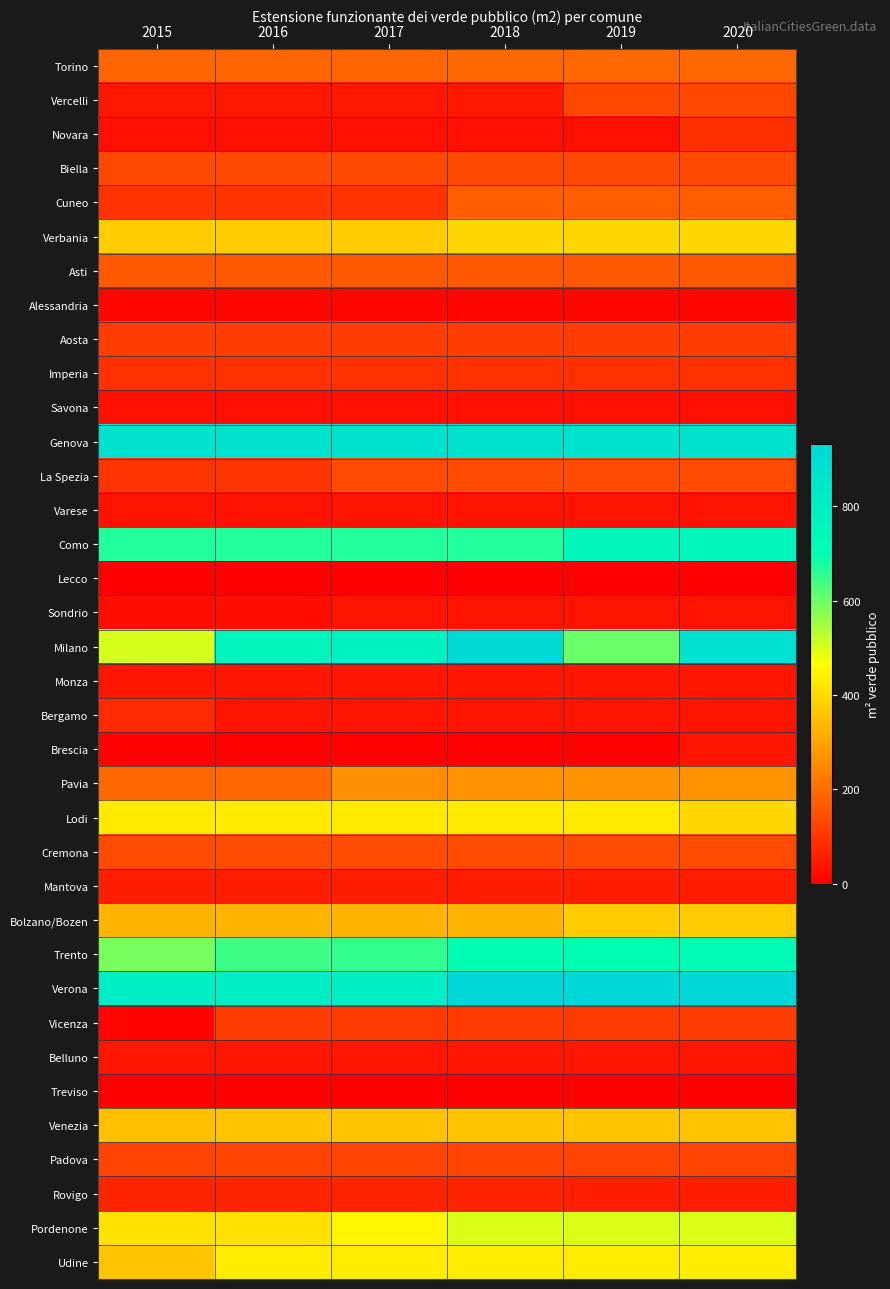

Rank the series by their maximum value, from lowest to highest.

Lecco, Treviso, Alessandria, Savona, Varese, Sondrio, Monza, Belluno, Brescia, Mantova, Rovigo, Bergamo, Novara, Imperia, Vicenza, Aosta, Padova, Vercelli, Biella, La Spezia, Cremona, Asti, Cuneo, Torino, Pavia, Venezia, Bolzano/Bozen, Verbania, Lodi, Udine, Pordenone, Trento, Como, Genova, Milano, Verona